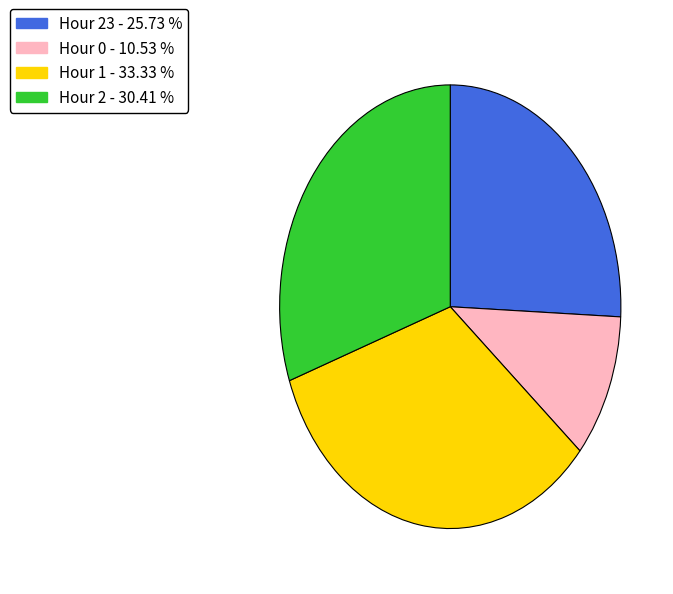

Do Hour 23 - 25.73 % and Hour 1 - 33.33 % together represent more than half of the pie?

Yes